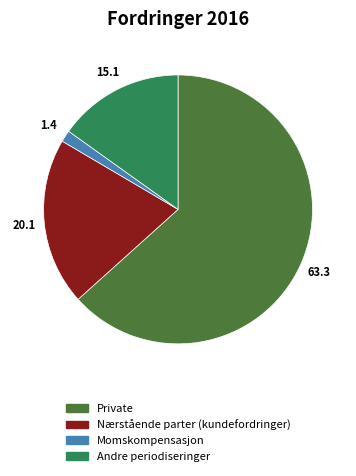

Approximately how many times larger is the value at Private compared to Andre periodiseringer?

4.2